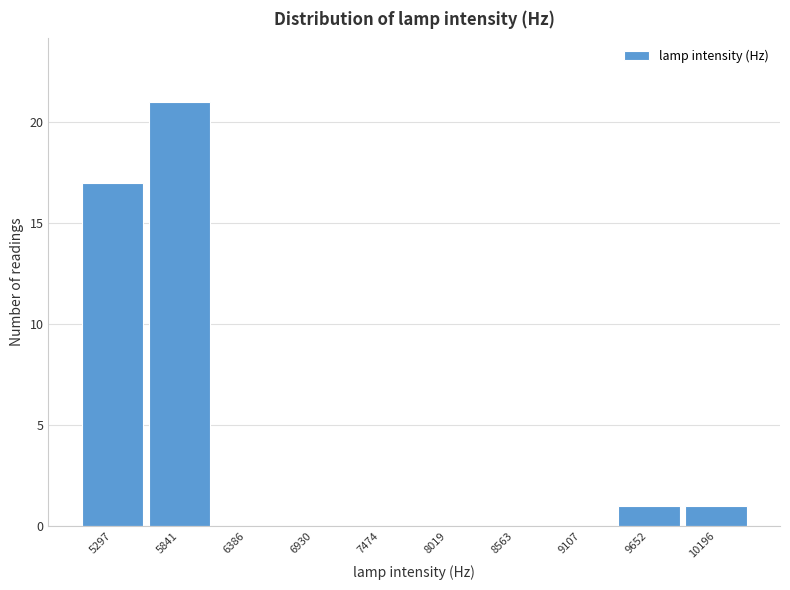

Reading left to right, list every bar in this chart as the range it spans on the x-axis followed by its height. Neither the bar edges nor the heights are printed on the chart, so give them approximately, as read against the axes.

5000 to 5600: 17
5600 to 6100: 21
6100 to 6700: 0
6700 to 7200: 0
7200 to 7700: 0
7700 to 8300: 0
8300 to 8800: 0
8800 to 9400: 0
9400 to 9900: 1
9900 to 10500: 1